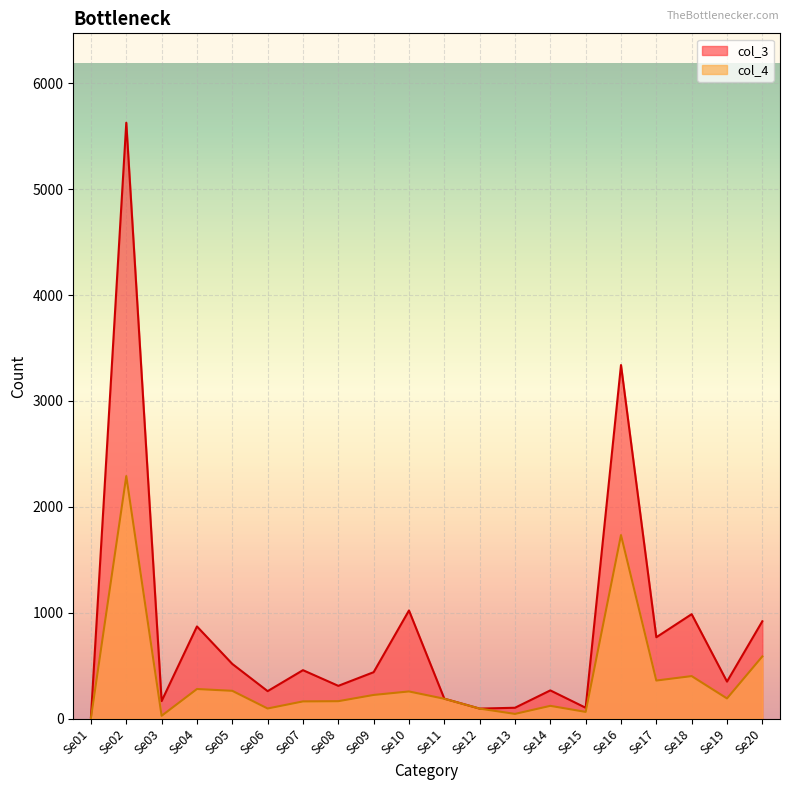

True or false: col_4 and col_3 intersect in this chart.

False